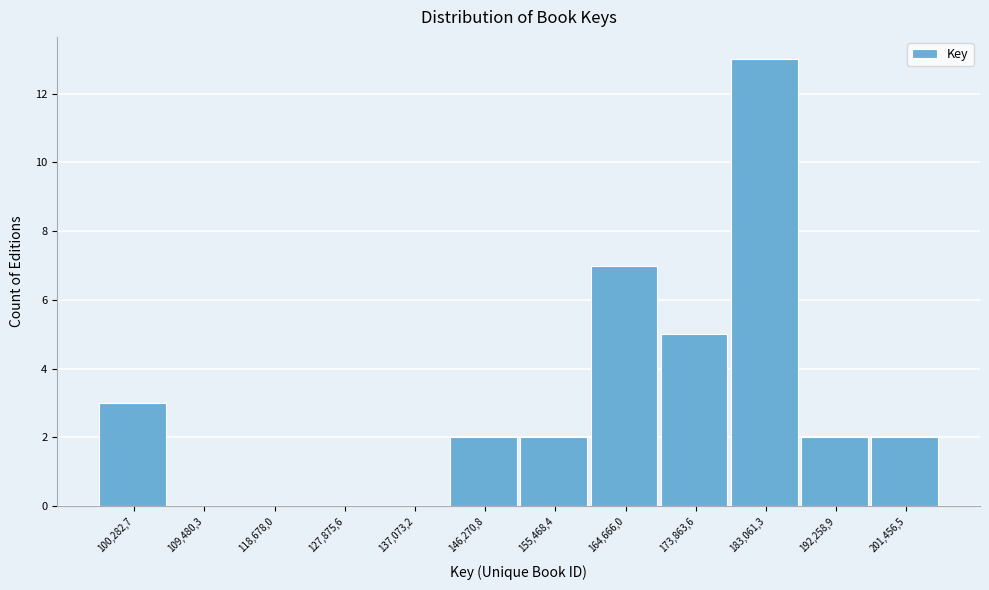

Reading left to right, what are all the values shown in this chart?

100,282,7=3	109,480,3=0	118,678,0=0	127,875,6=0	137,073,2=0	146,270,8=2	155,468,4=2	164,666,0=7	173,863,6=5	183,061,3=13	192,258,9=2	201,456,5=2